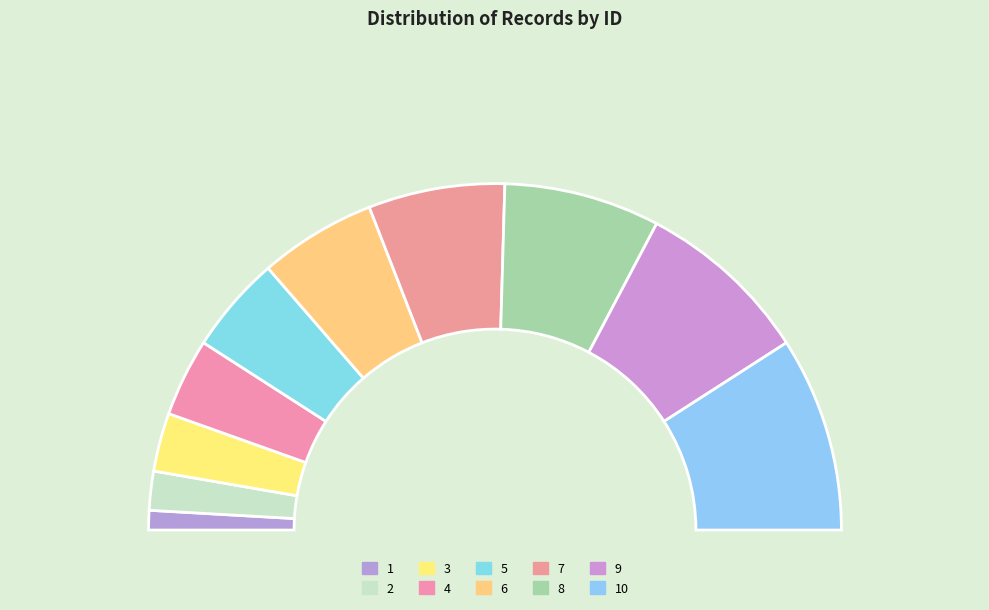

Is there a majority slice in this chart?

No